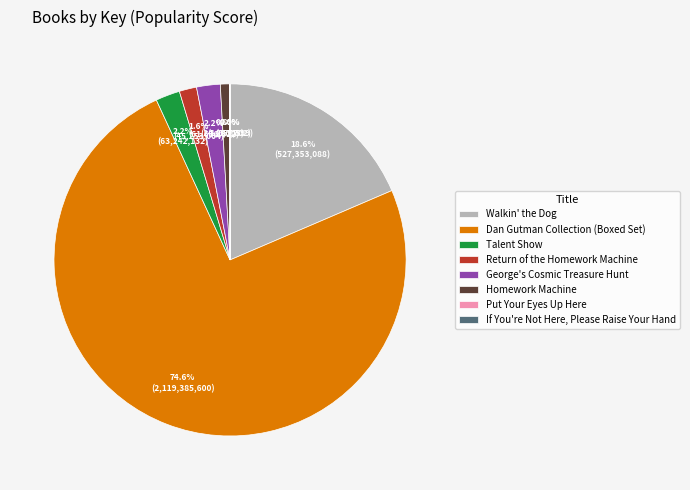

Approximately how many times larger is the value at Homework Machine compared to Return of the Homework Machine?

0.5